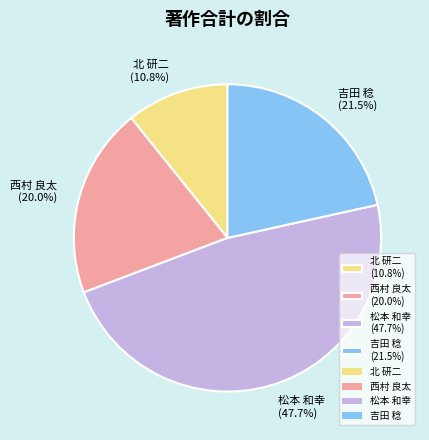

Count the number of slices in the pie.

4